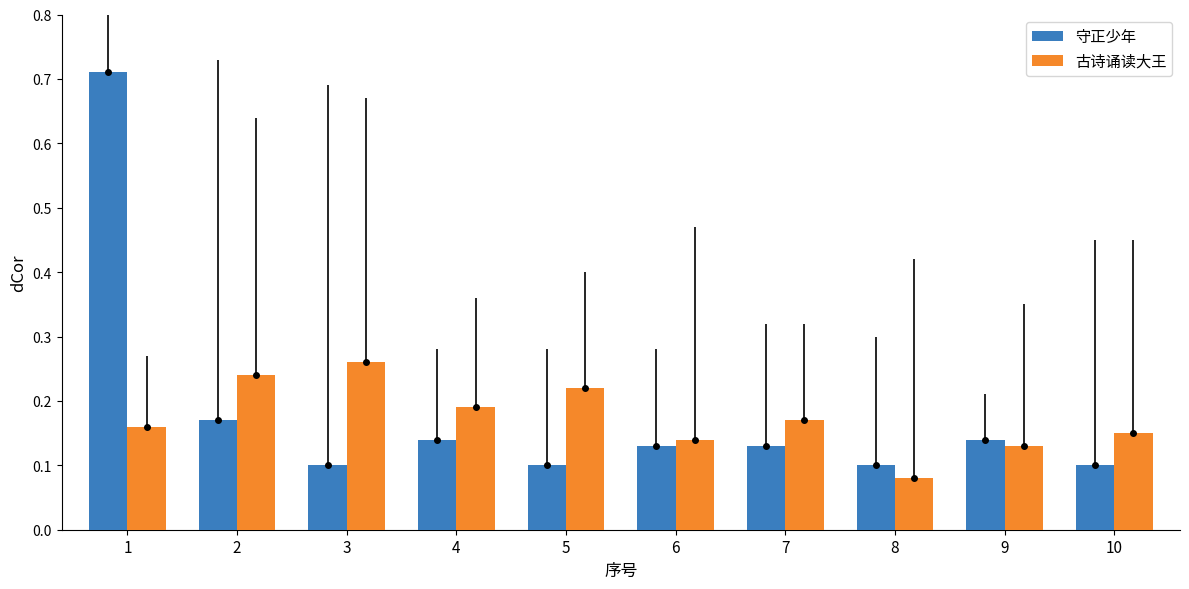

Is it true that 守正少年 equals 0.1 at 7?

True